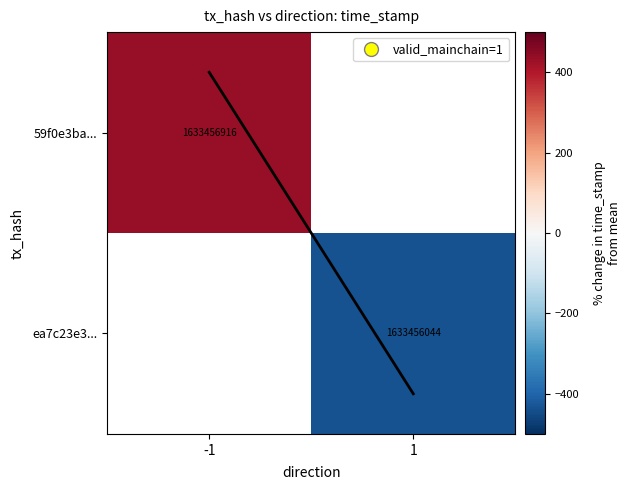

How many data points does each series have?

2